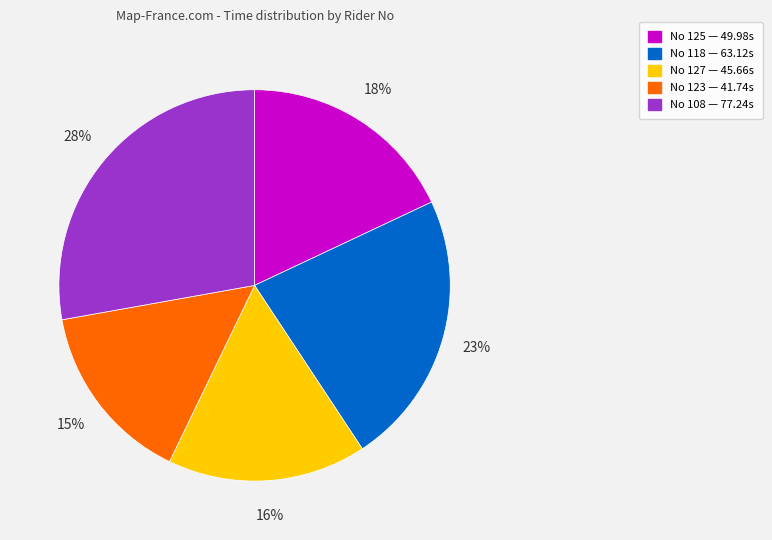

Which slice is the smallest?

No 123 — 41.74s